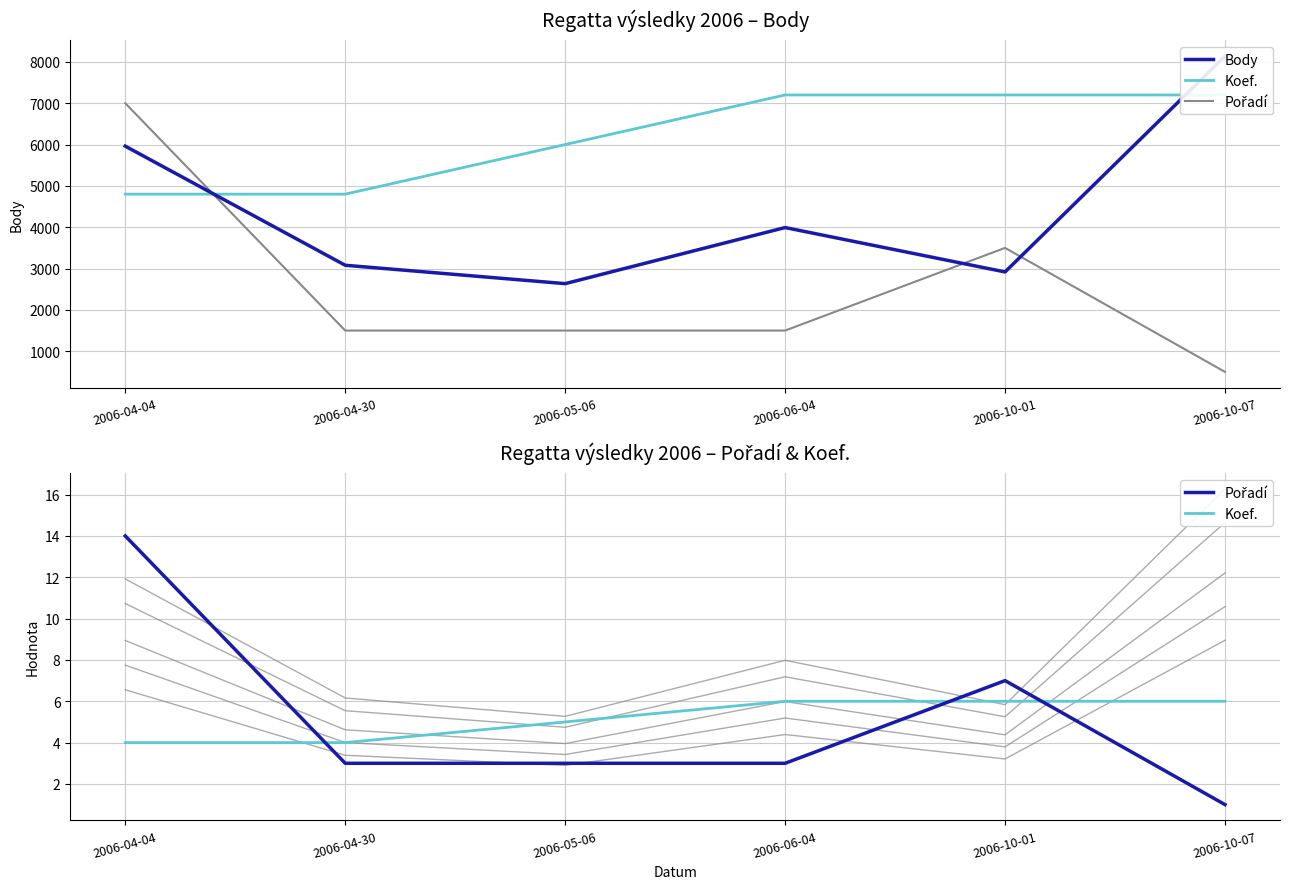

What is the maximum value for Koef.?

6